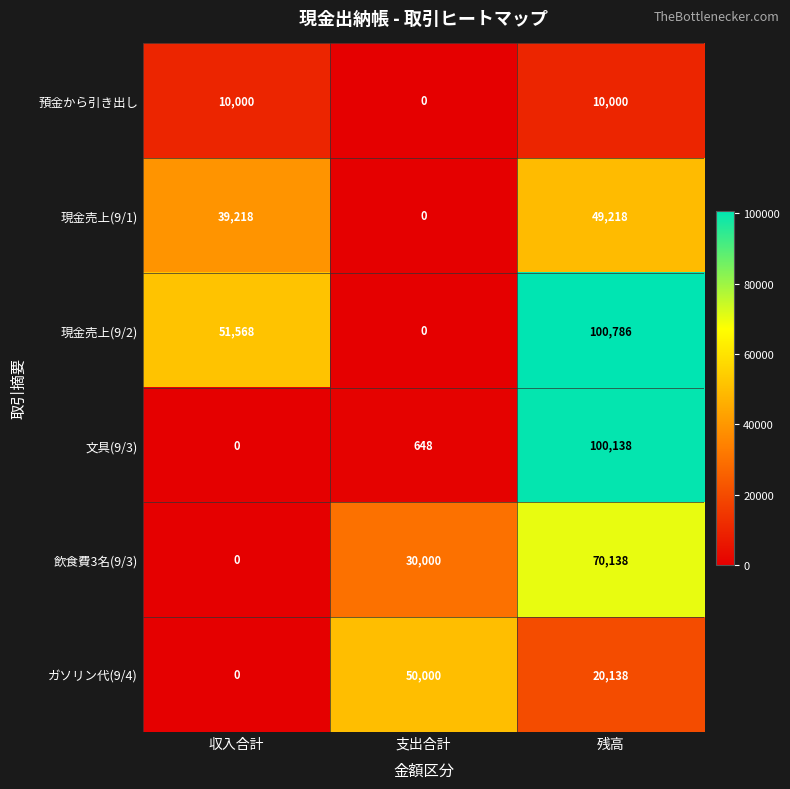

How many distinct data groups are displayed?

6